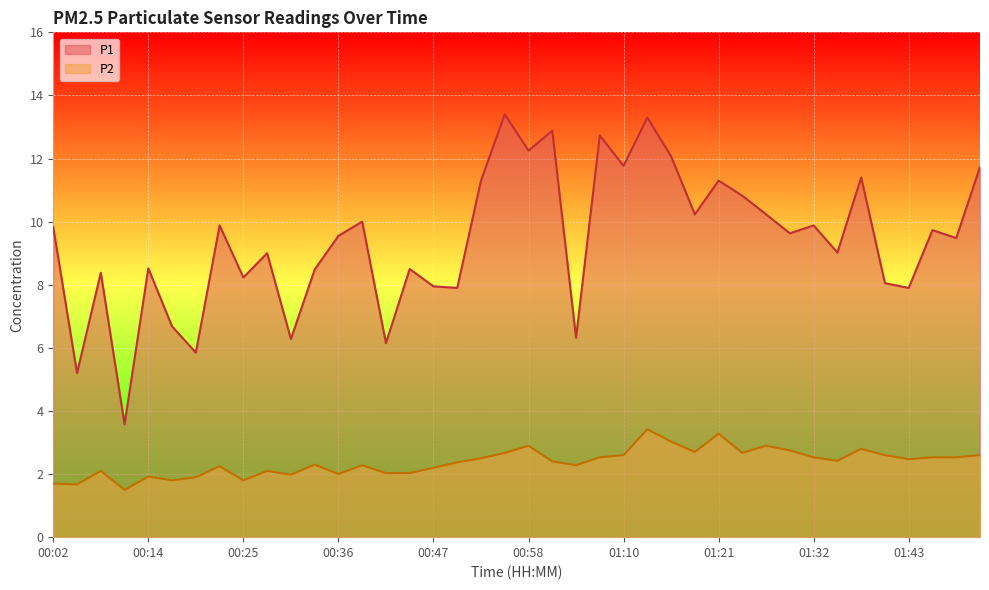

At which label does P1 reach its minimum?

00:11